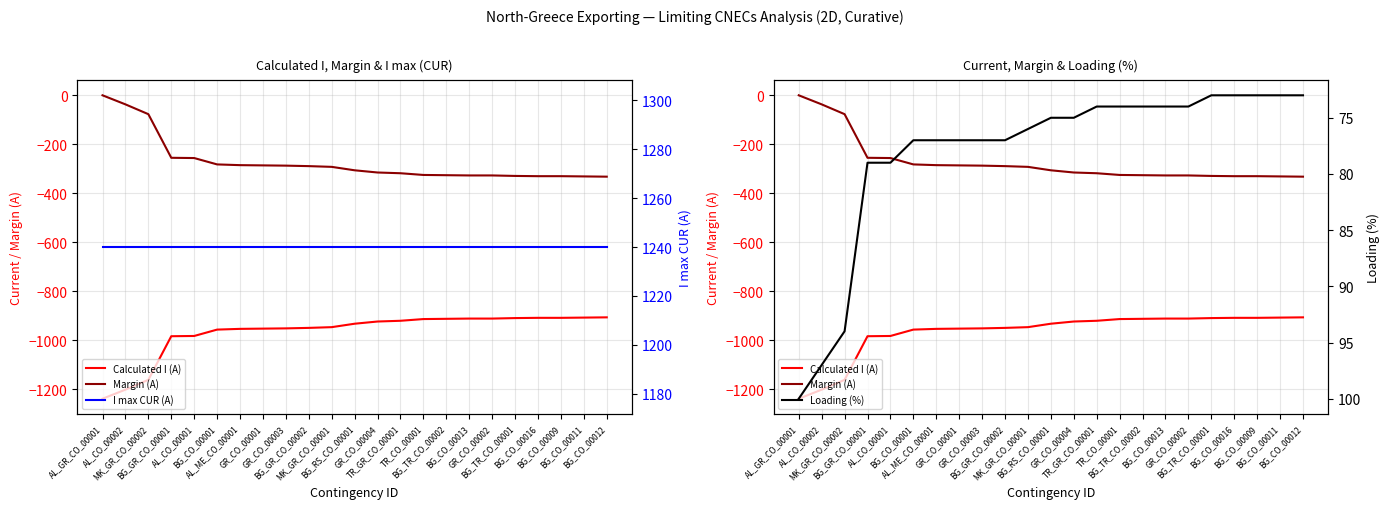

Where does the Calculated I (A) series first go above -933?

GR_CO_00004